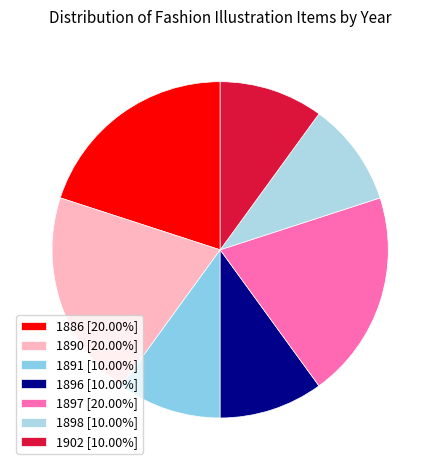

How many segments does this pie chart have?

7